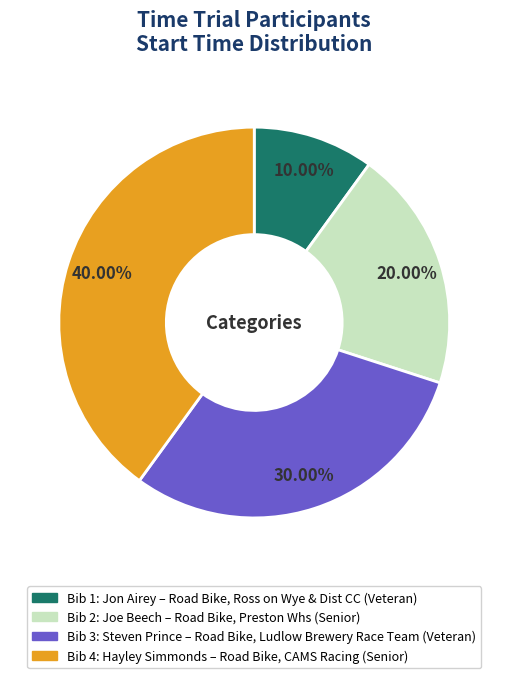

Is there a majority slice in this chart?

No